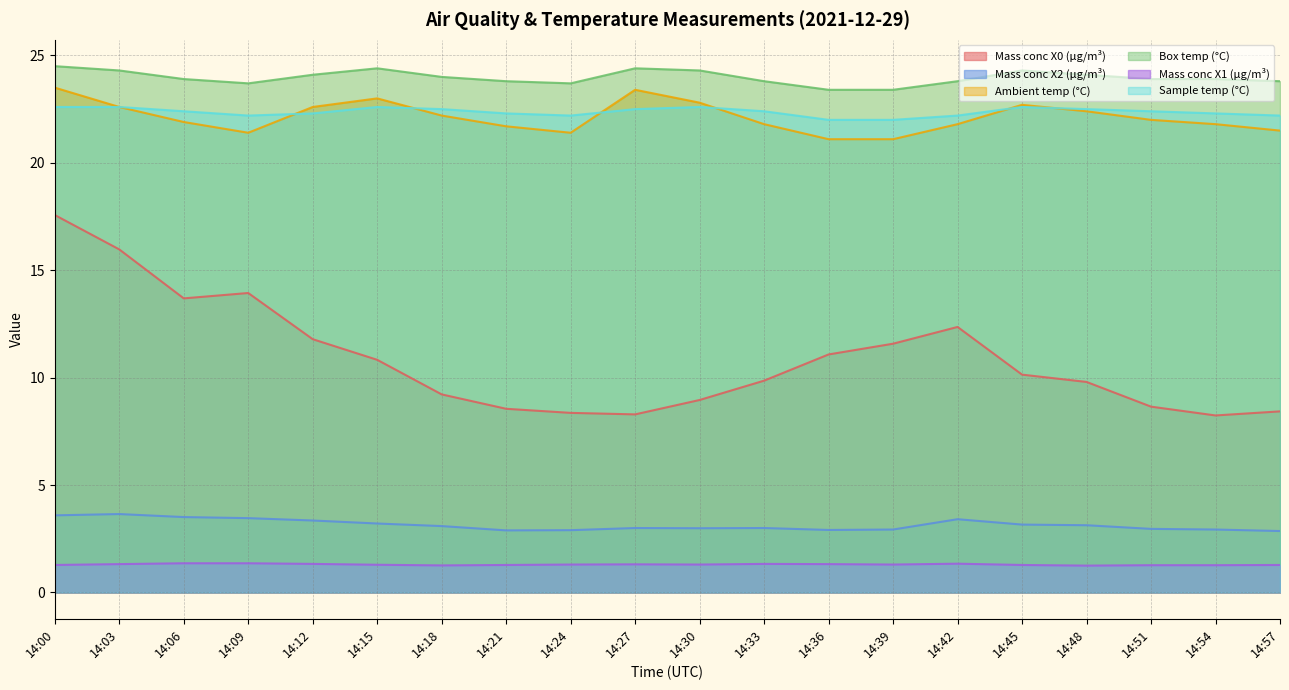

Reading left to right, what are all the values shown in this chart?

Mass conc X0 (μg/m³): 14:00=17.6	14:03=16.0	14:06=13.7	14:09=13.9	14:12=11.8	14:15=10.8	14:18=9.2	14:21=8.6	14:24=8.4	14:27=8.3	14:30=9.0	14:33=9.9	14:36=11.1	14:39=11.6	14:42=12.4	14:45=10.1	14:48=9.8	14:51=8.7	14:54=8.2	14:57=8.4
Mass conc X2 (μg/m³): 14:00=3.6	14:03=3.6	14:06=3.5	14:09=3.5	14:12=3.4	14:15=3.2	14:18=3.1	14:21=2.9	14:24=2.9	14:27=3.0	14:30=3.0	14:33=3.0	14:36=2.9	14:39=2.9	14:42=3.4	14:45=3.2	14:48=3.1	14:51=3.0	14:54=2.9	14:57=2.9
Ambient temp (°C): 14:00=23.5	14:03=22.6	14:06=21.9	14:09=21.4	14:12=22.6	14:15=23.0	14:18=22.2	14:21=21.7	14:24=21.4	14:27=23.4	14:30=22.8	14:33=21.8	14:36=21.1	14:39=21.1	14:42=21.8	14:45=22.7	14:48=22.4	14:51=22.0	14:54=21.8	14:57=21.5
Box temp (°C): 14:00=24.5	14:03=24.3	14:06=23.9	14:09=23.7	14:12=24.1	14:15=24.4	14:18=24.0	14:21=23.8	14:24=23.7	14:27=24.4	14:30=24.3	14:33=23.8	14:36=23.4	14:39=23.4	14:42=23.8	14:45=24.3	14:48=24.1	14:51=23.9	14:54=23.9	14:57=23.8
Mass conc X1 (μg/m³): 14:00=1.3	14:03=1.3	14:06=1.4	14:09=1.4	14:12=1.3	14:15=1.3	14:18=1.3	14:21=1.3	14:24=1.3	14:27=1.3	14:30=1.3	14:33=1.3	14:36=1.3	14:39=1.3	14:42=1.3	14:45=1.3	14:48=1.2	14:51=1.3	14:54=1.3	14:57=1.3
Sample temp (°C): 14:00=22.6	14:03=22.6	14:06=22.4	14:09=22.2	14:12=22.3	14:15=22.6	14:18=22.5	14:21=22.3	14:24=22.2	14:27=22.5	14:30=22.6	14:33=22.4	14:36=22.0	14:39=22.0	14:42=22.2	14:45=22.6	14:48=22.5	14:51=22.4	14:54=22.3	14:57=22.2